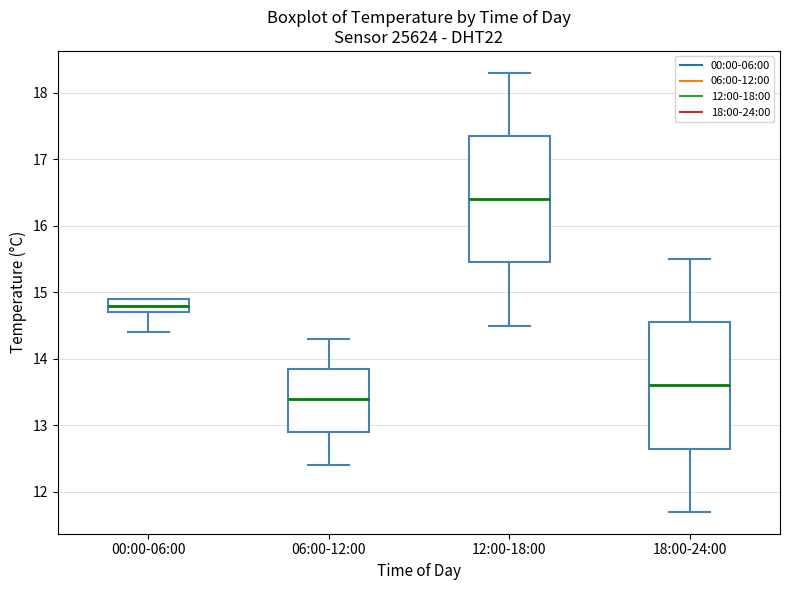

Where is the upper edge of the box for 12:00-18:00 on the y-axis? The values are not printed on the chart, so give them approximately, as read against the axis.

17.4